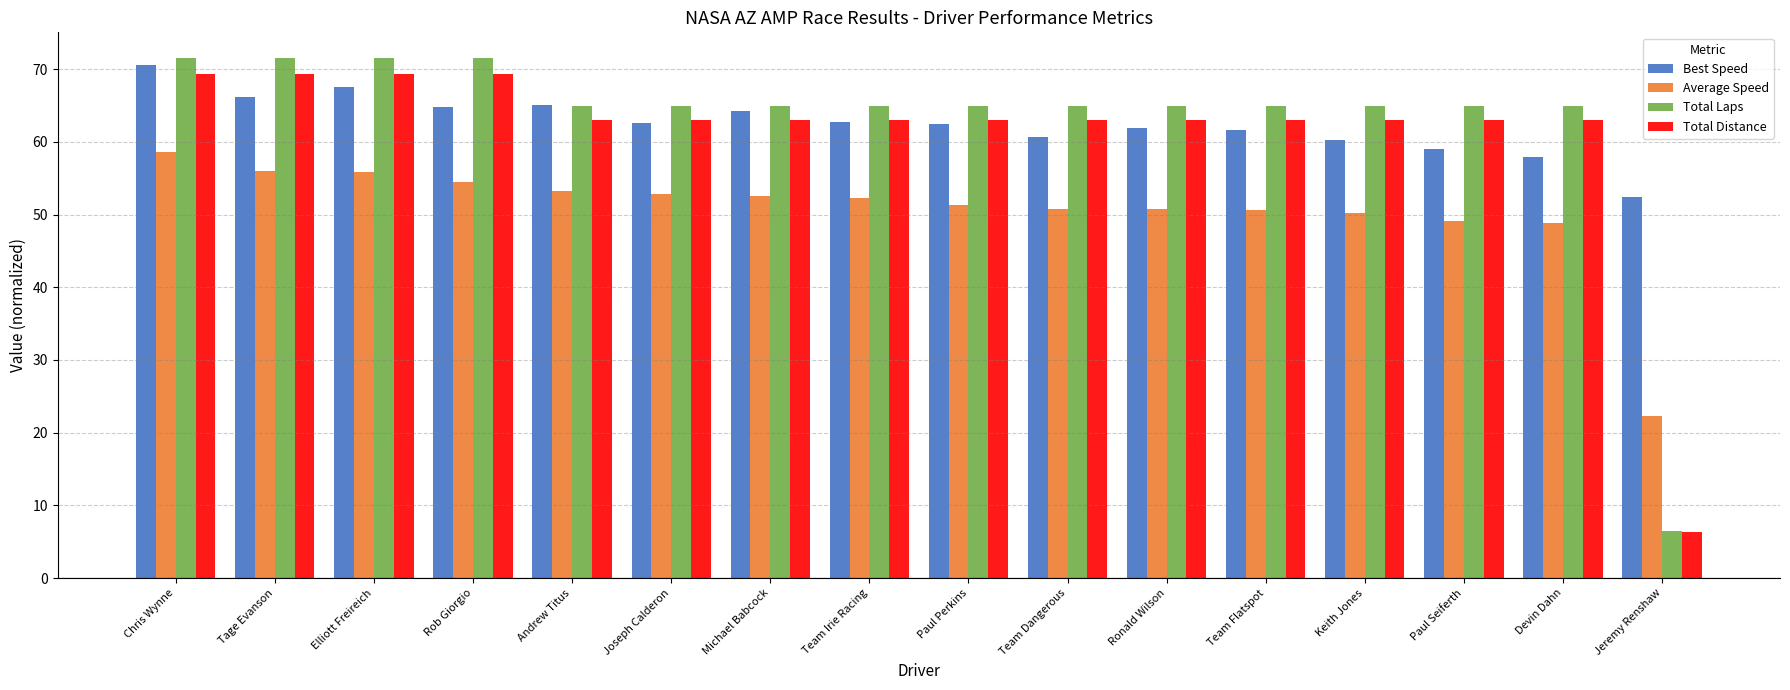

The value of Total Laps at Paul Perkins is 65.0. True or false?

True